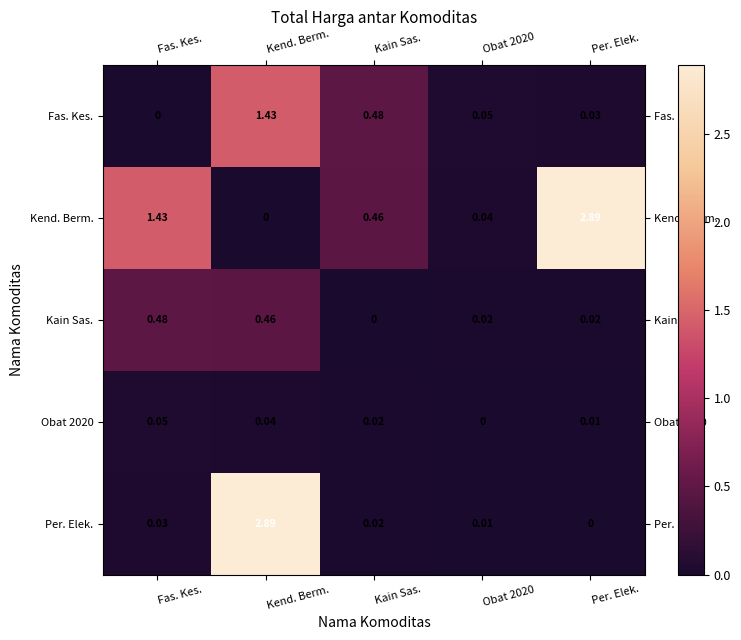

Which series has the largest total across all categories?

Kend. Berm.